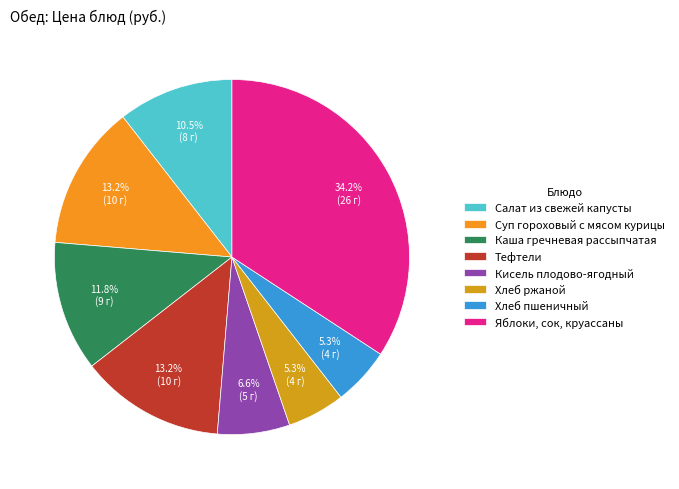

Count the number of slices in the pie.

8